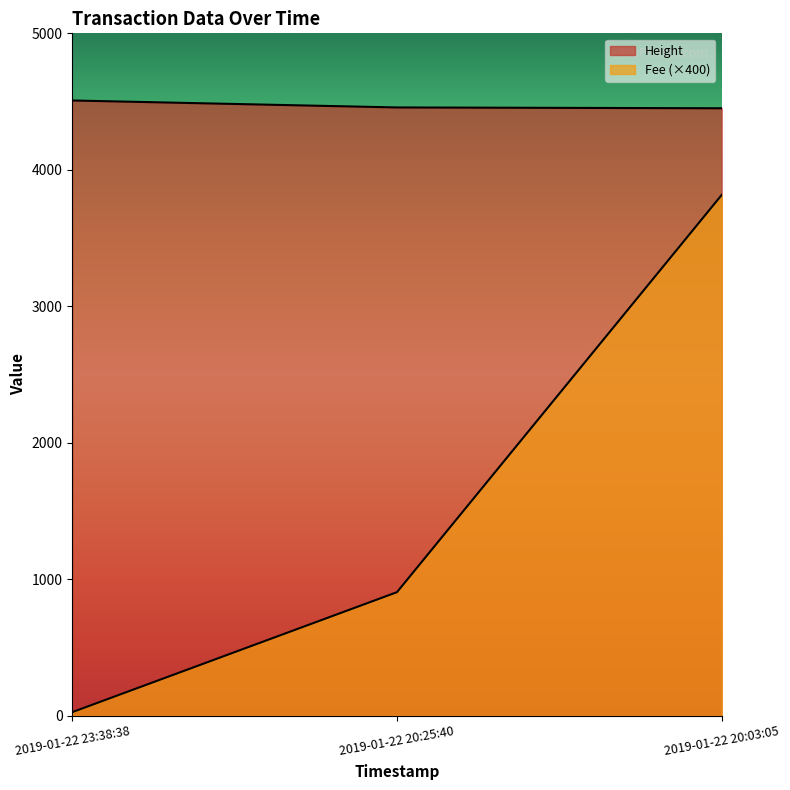

What is the label of the 1st point from the right?

2019-01-22 20:03:05